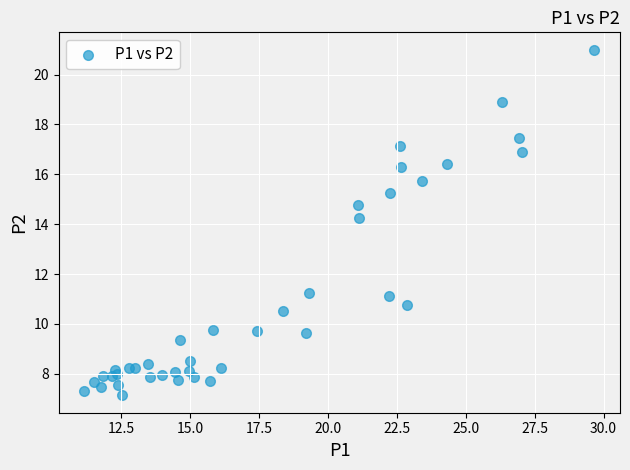

What Y value in the scatter plot is closest to 14?

14.2